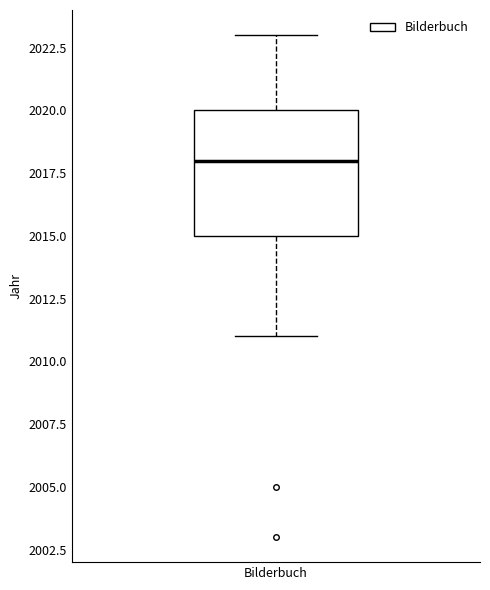

Read this box plot against the y-axis: the position of the median line, the range covered by the box, and the ends of both whiskers. The values are not printed on the chart, so give them approximately, as read against the axis.

median 2018, box 2015 to 2020, whiskers 2011 to 2023